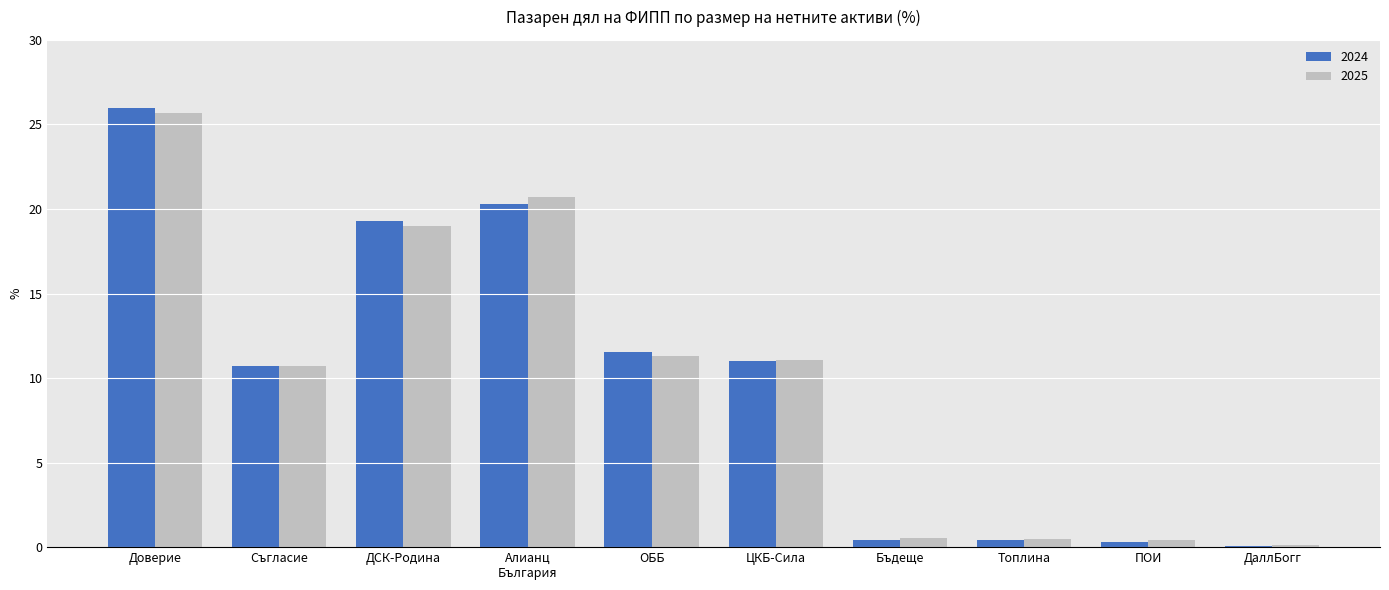

True or false: 2025 has a value of 2.7 at Съгласие.

False